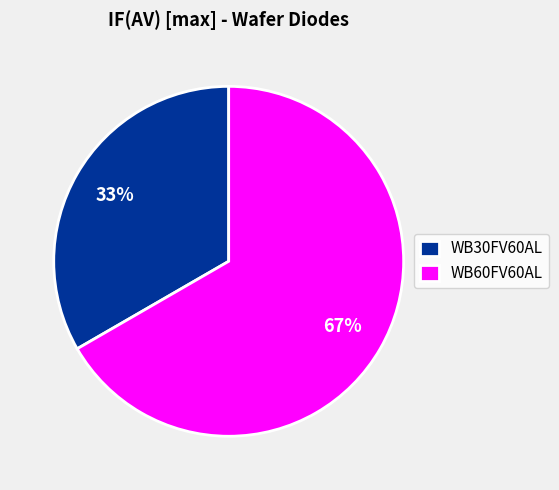

How many segments does this pie chart have?

2